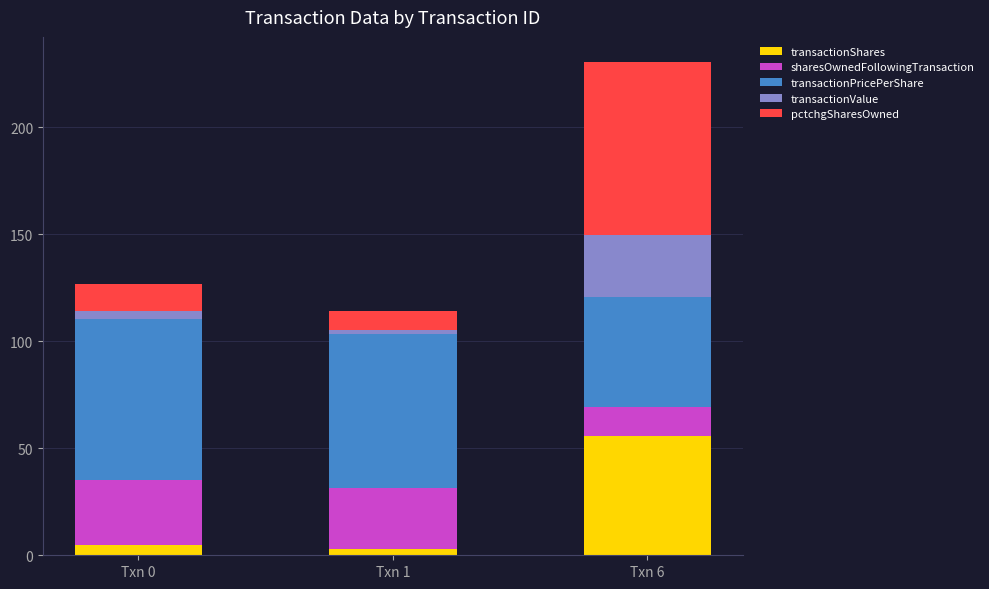

What is the average value of the transactionShares series?

21.0